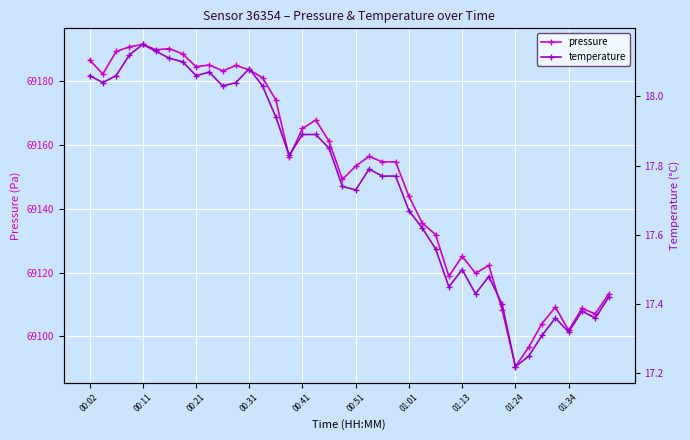

What is the lowest value of the pressure series?

69090.5